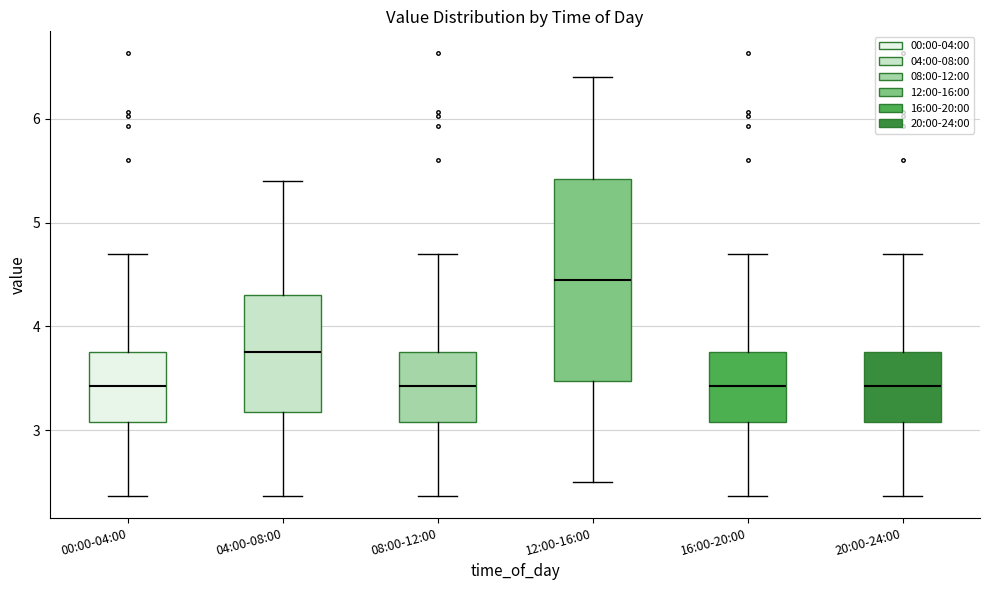

Which box is the tallest, from its lower edge to its upper edge?

12:00-16:00